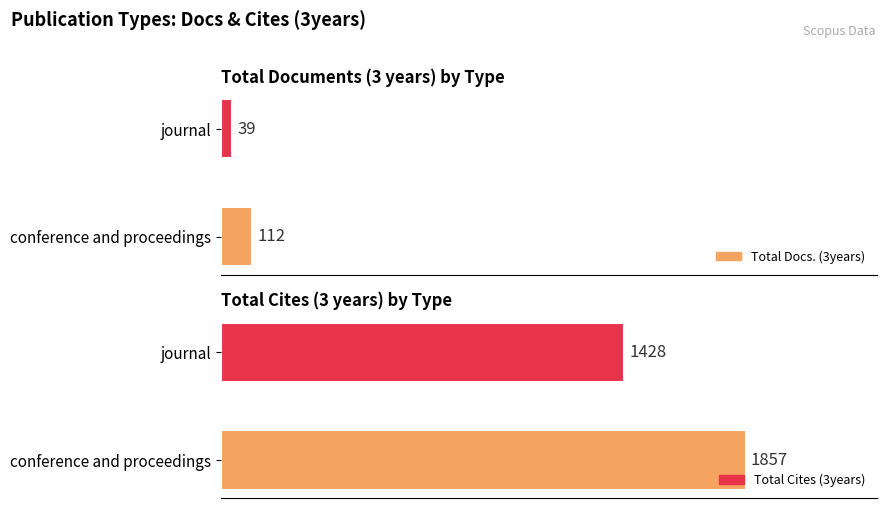

True or false: Total Docs. (3years) has a value of 12 at journal.

False